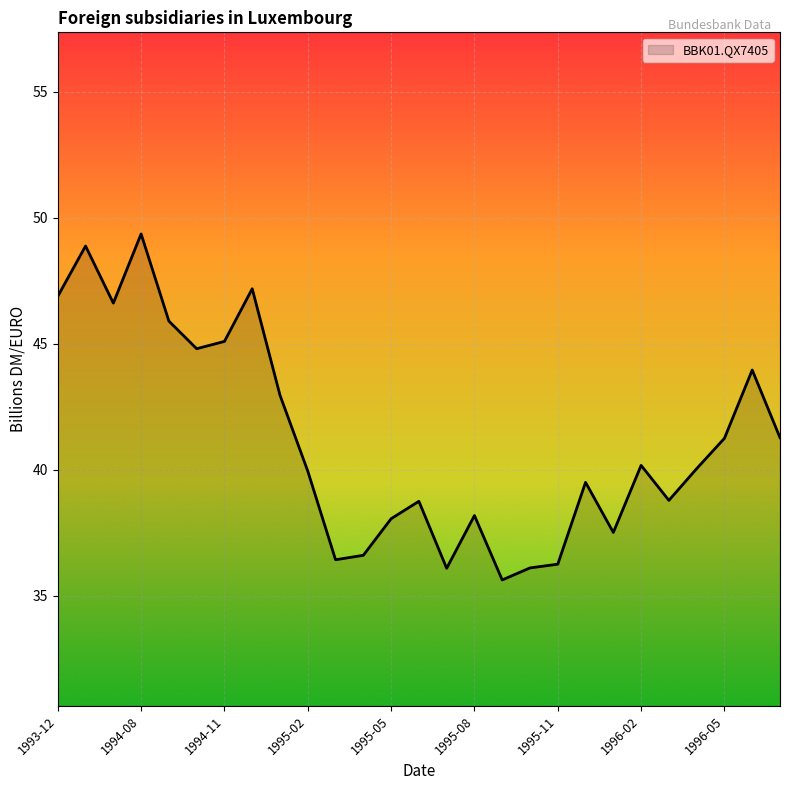

What is the average value?

41.2